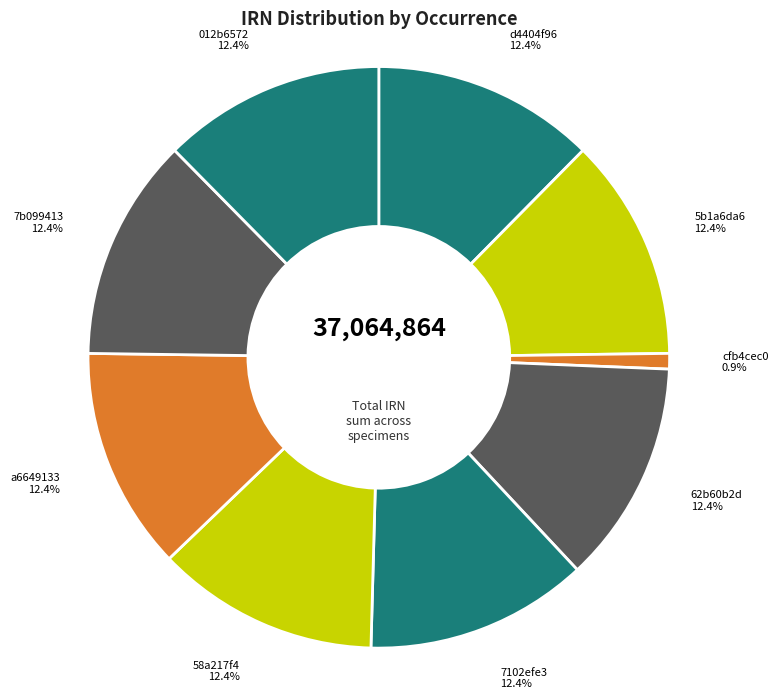

Is the sum of 7102efe3 and 62b60b2d greater than half?

No